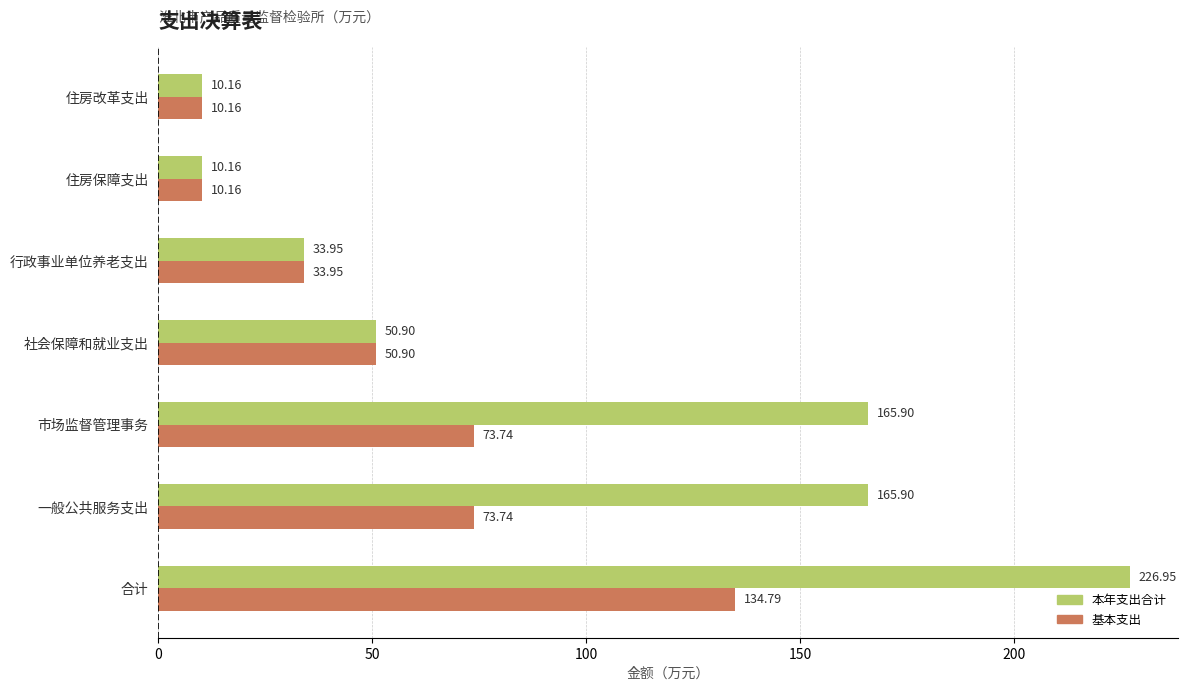

Rank the series by their average value, from lowest to highest.

基本支出, 本年支出合计